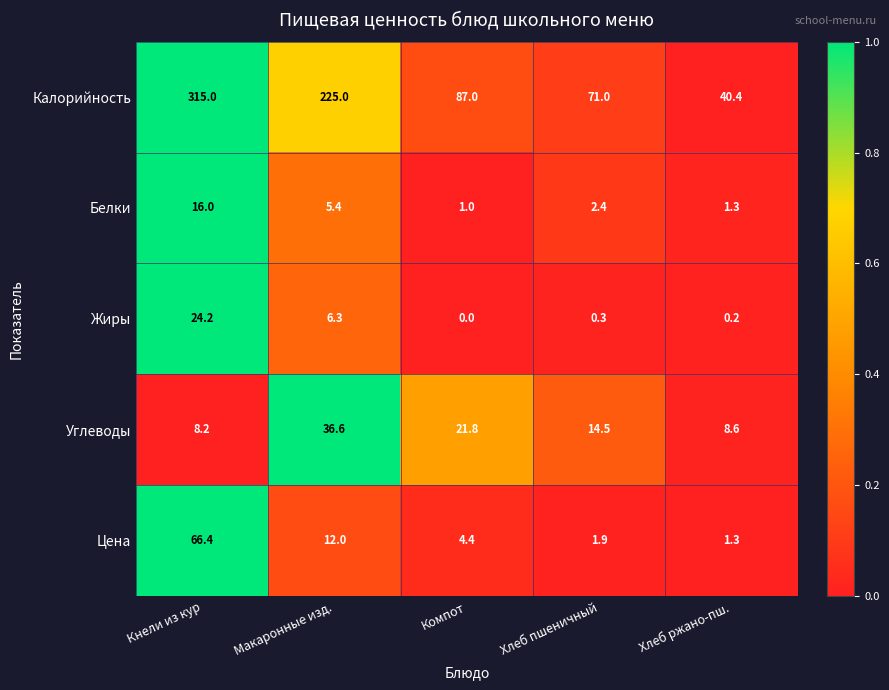

Between Кнели из кур and Макаронные изд., which series saw the biggest shift?

Калорийность